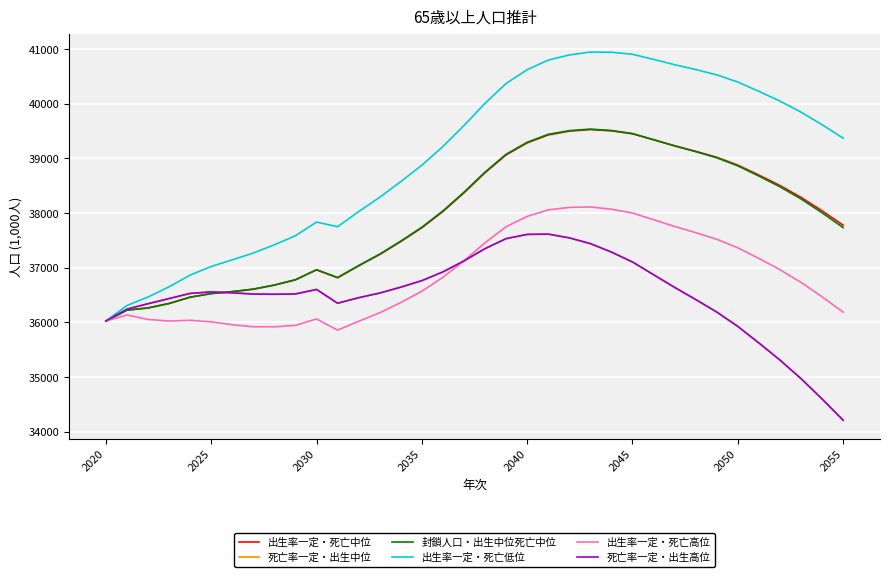

How many interior local peaks does the 死亡率一定・出生中位 series have?

3